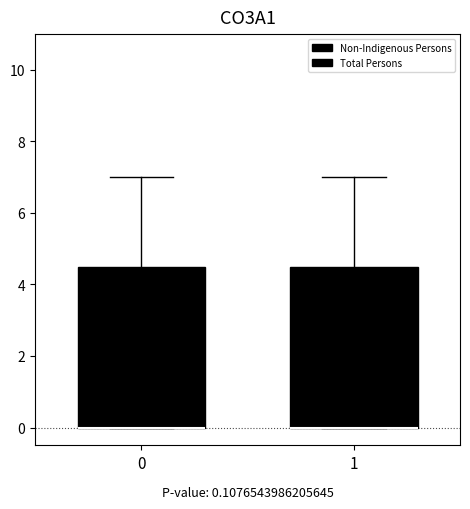

Where does the upper whisker of the box at x = 1 end on the y-axis? The values are not printed on the chart, so give them approximately, as read against the axis.

7.0